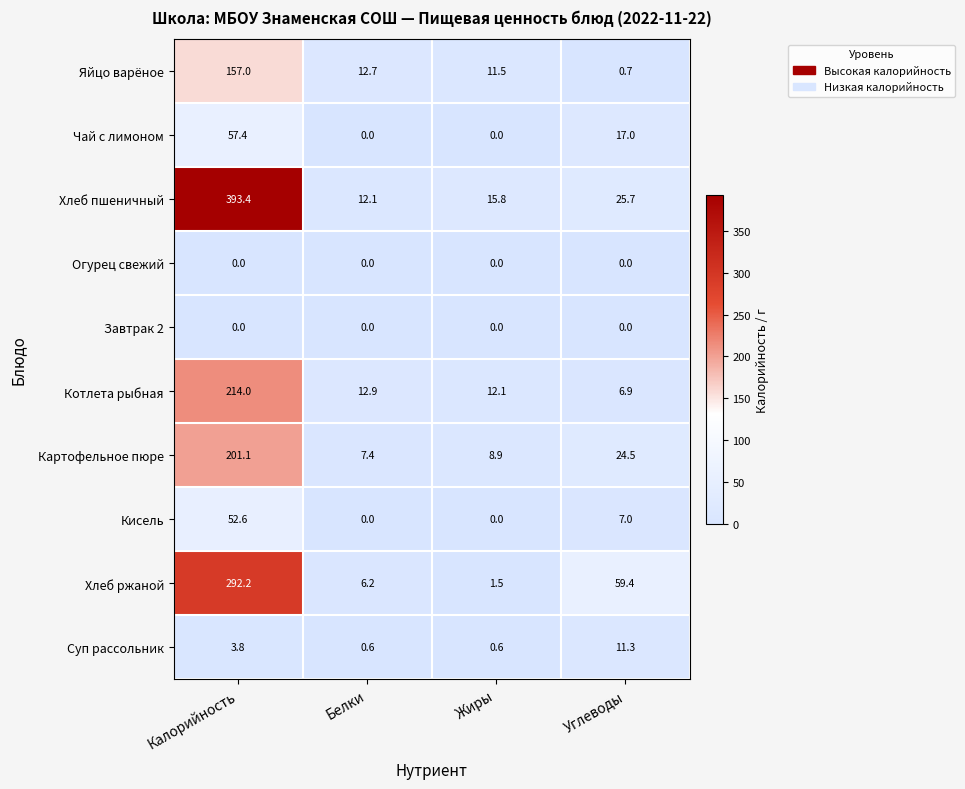

Which series has the largest range (max minus min)?

Хлеб пшеничный